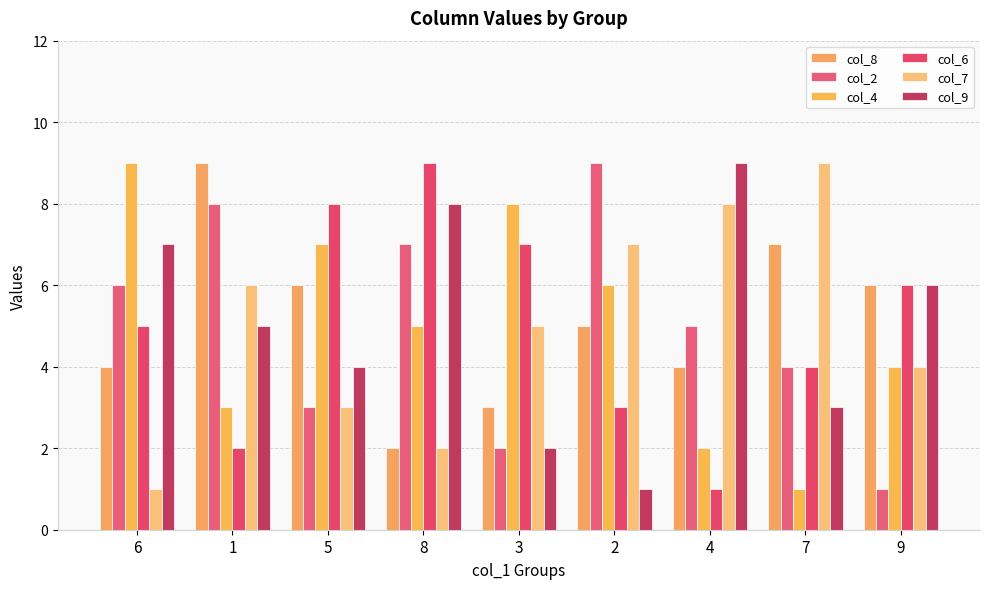

What is the lowest value of the col_8 series?

2